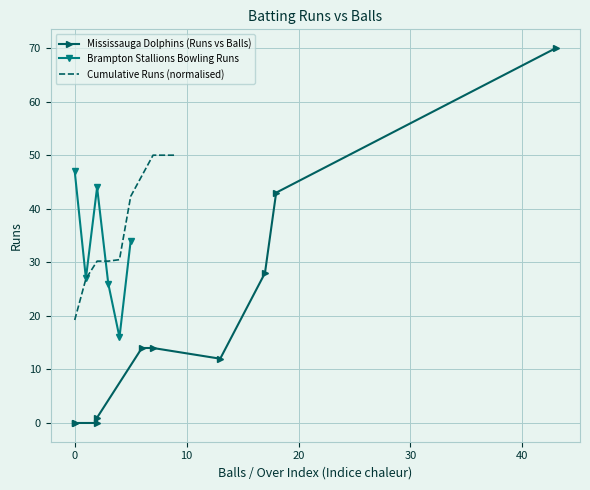

True or false: Brampton Stallions Bowling Runs has more than 0 interior local peaks.

True